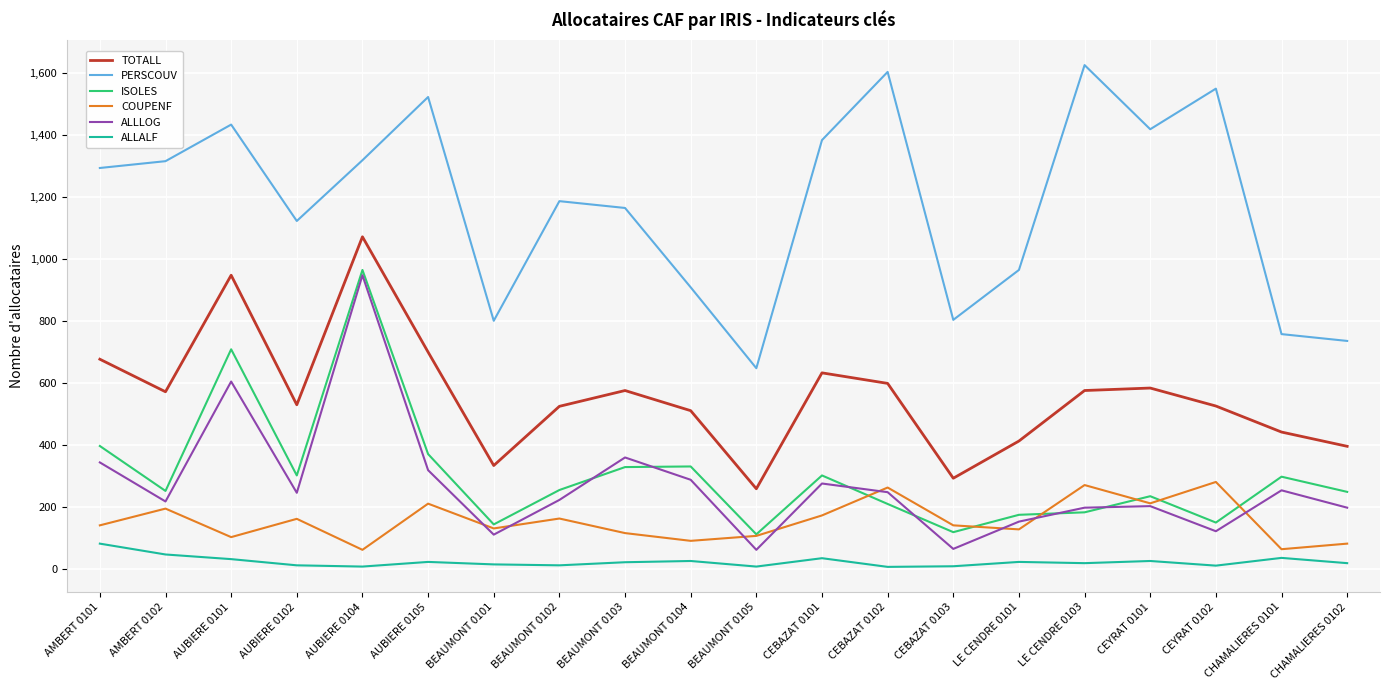

At which category does ISOLES reach its first local peak?

AUBIERE 0101